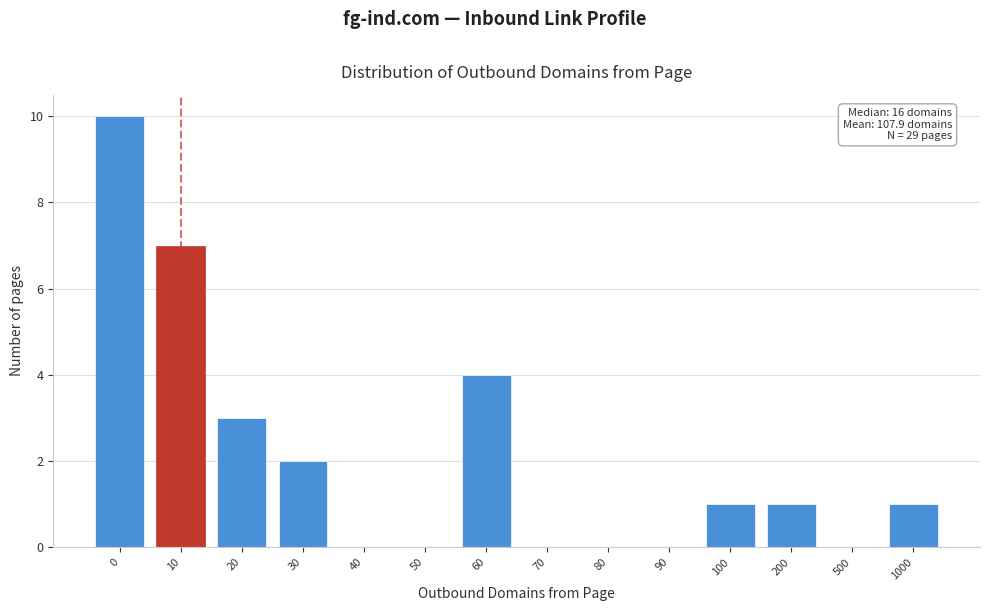

Reading left to right, what are all the values shown in this chart?

0=10	10=7	20=3	30=2	40=0	50=0	60=4	70=0	80=0	90=0	100=1	200=1	500=0	1000=1